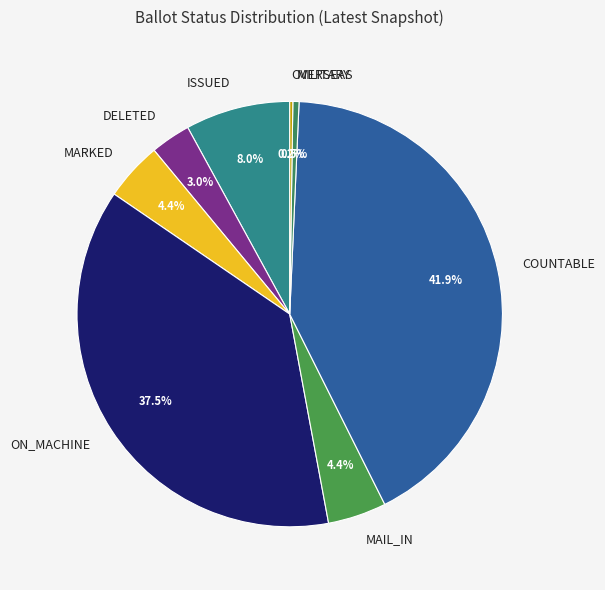

Is there any slice that represents more than half of the pie?

No